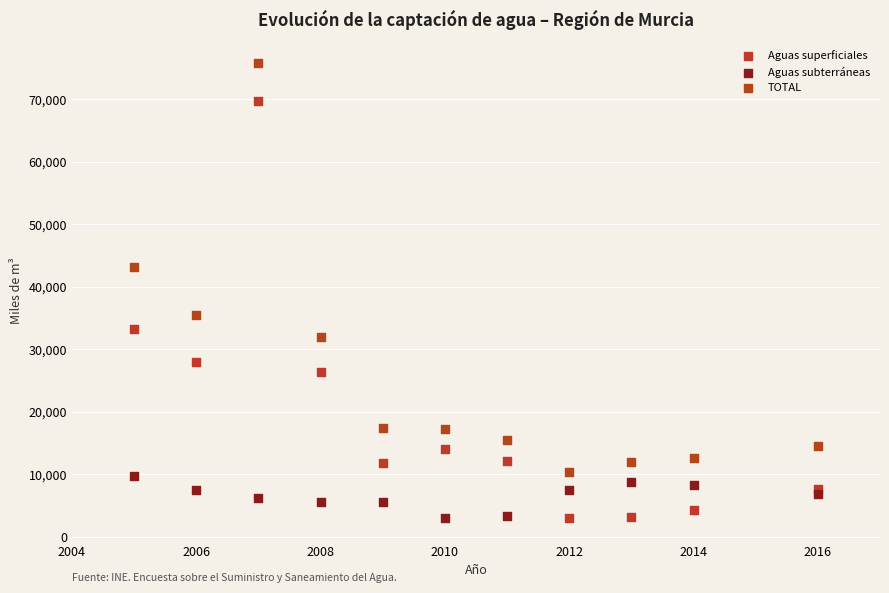

What are all the series names shown in the legend?

Aguas superficiales, Aguas subterráneas, TOTAL